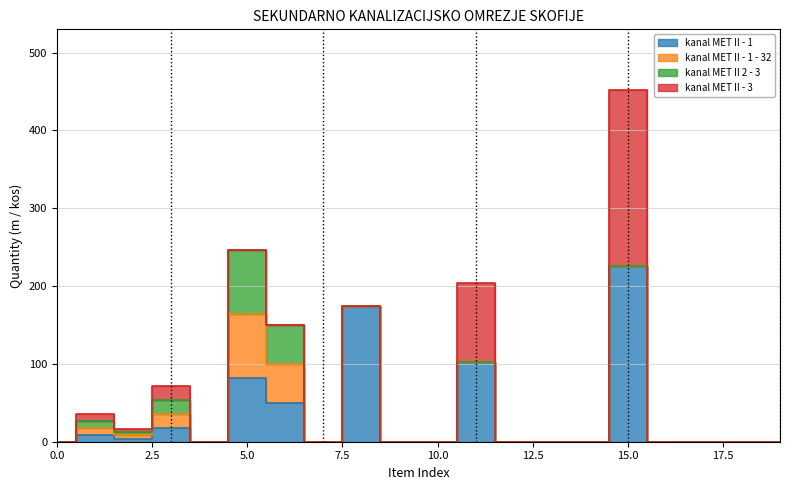

At which label is kanal MET II - 1 - 32 closest to 41?

6